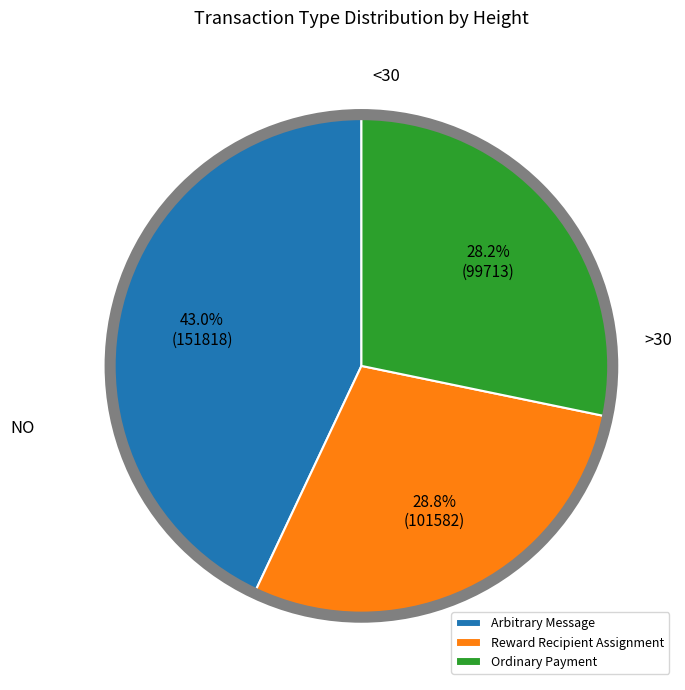

True or false: Ordinary Payment accounts for 43% of the total.

False